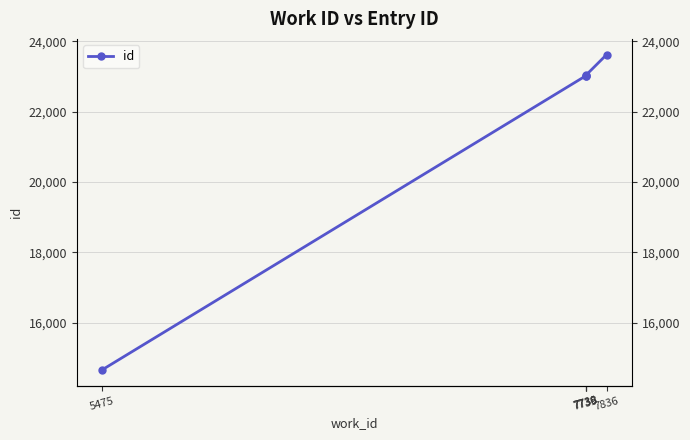

Read the value at 7738, to the nearest 100.

23000